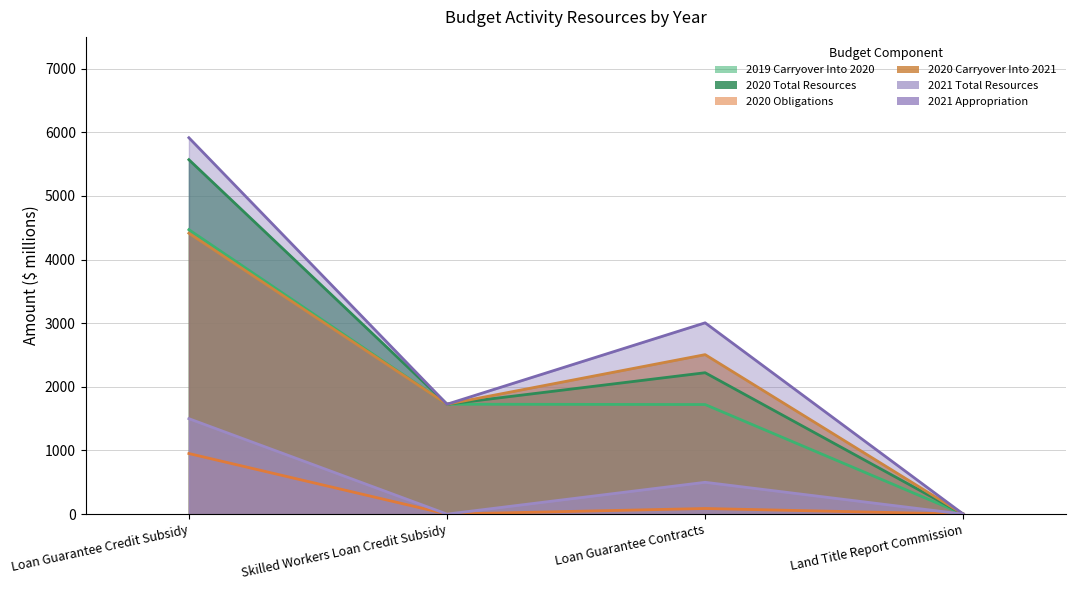

Where is the first local maximum for 2021 Total Resources?

Loan Guarantee Contracts